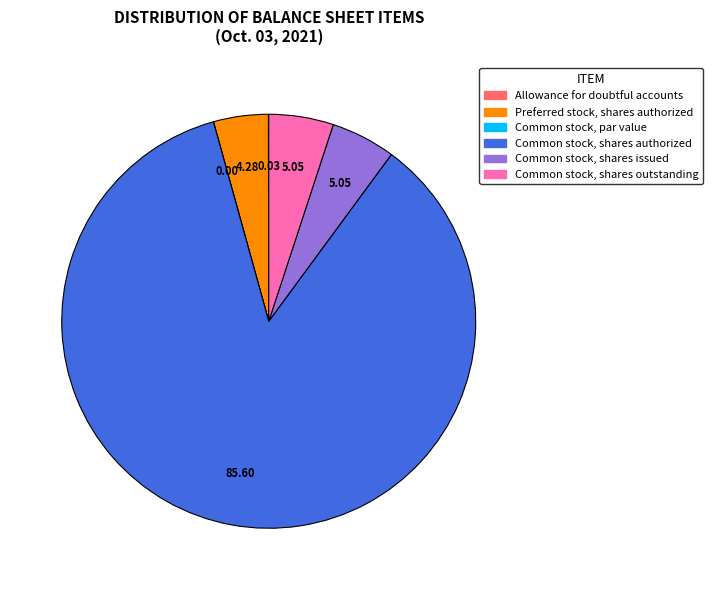

Which slice is the largest?

Common stock, shares authorized